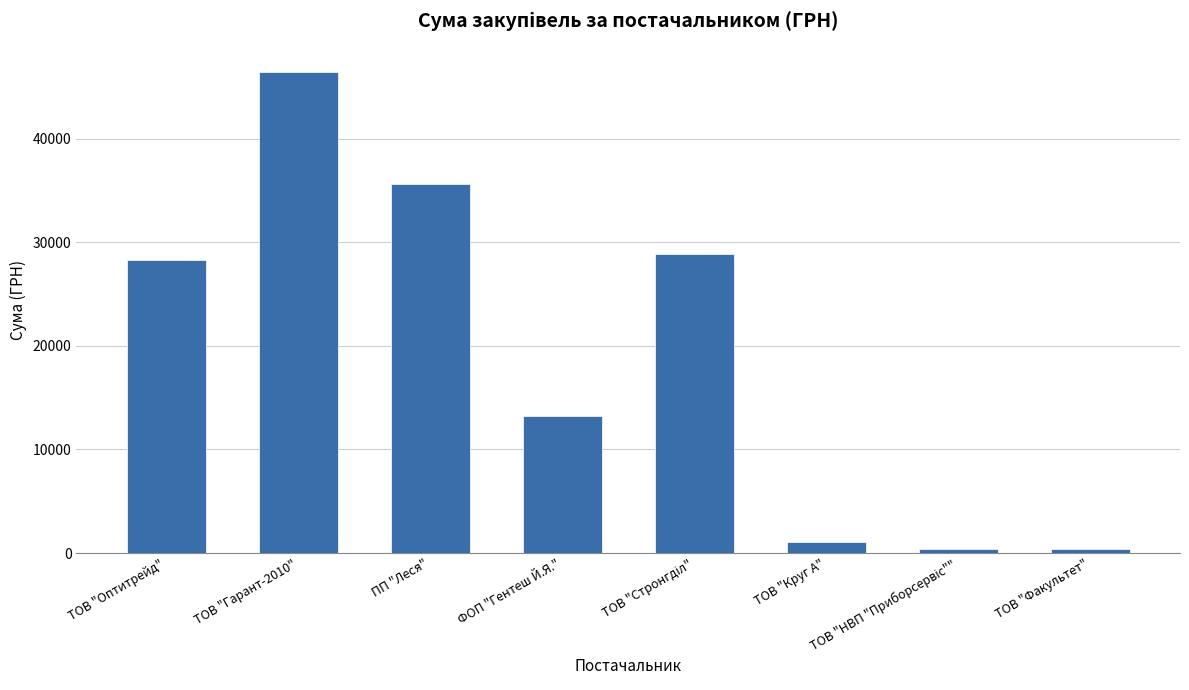

The value at ФОП "Гентеш Й.Я." is 4948.1. True or false?

False